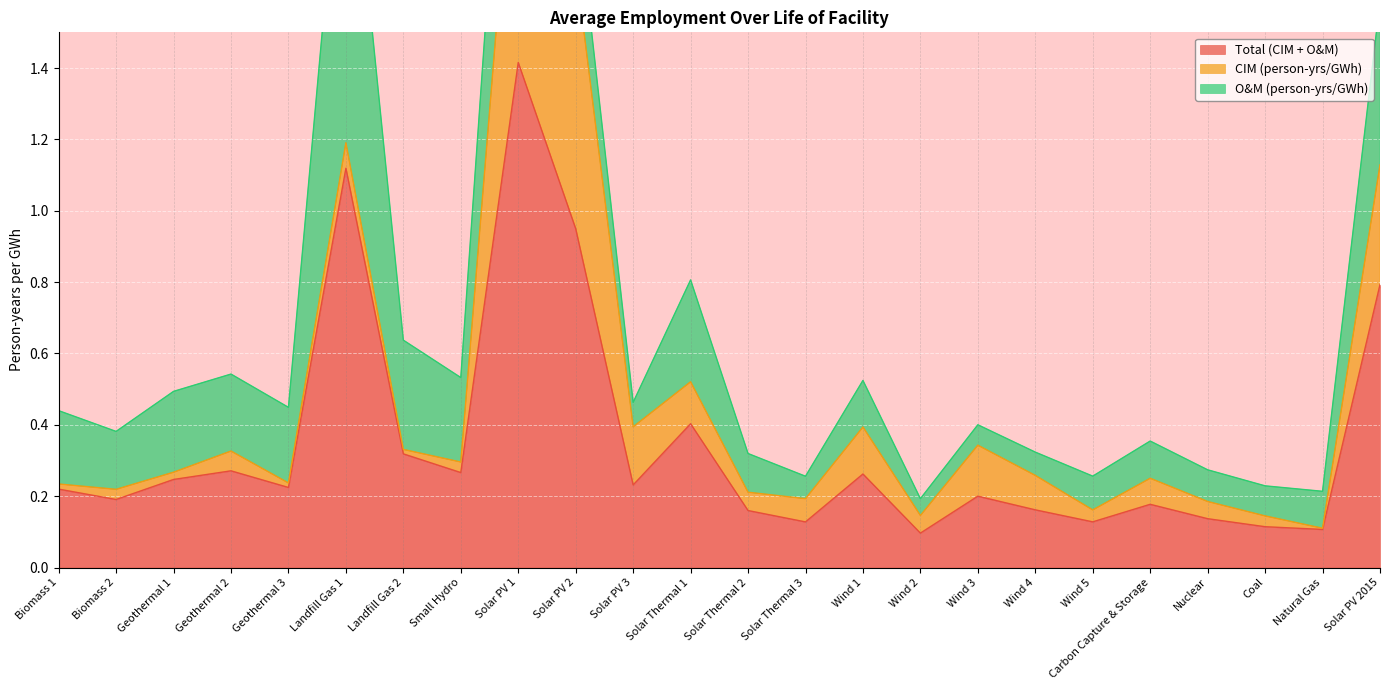

Reading left to right, extract all data points from this chart.

Total (CIM + O&M): 0.2	0.2	0.2	0.3	0.2	1.1	0.3	0.3	1.4	0.9	0.2	0.4	0.2	0.1	0.3	0.1	0.2	0.2	0.1	0.2	0.1	0.1	0.1	0.8
CIM (person-yrs/GWh): 0.0	0.0	0.0	0.1	0.0	0.1	0.0	0.0	0.8	0.7	0.2	0.1	0.1	0.1	0.1	0.0	0.1	0.1	0.0	0.1	0.0	0.0	0.0	0.3
O&M (person-yrs/GWh): 0.2	0.2	0.2	0.2	0.2	1.0	0.3	0.2	0.6	0.2	0.1	0.3	0.1	0.1	0.1	0.0	0.1	0.1	0.1	0.1	0.1	0.1	0.1	0.5